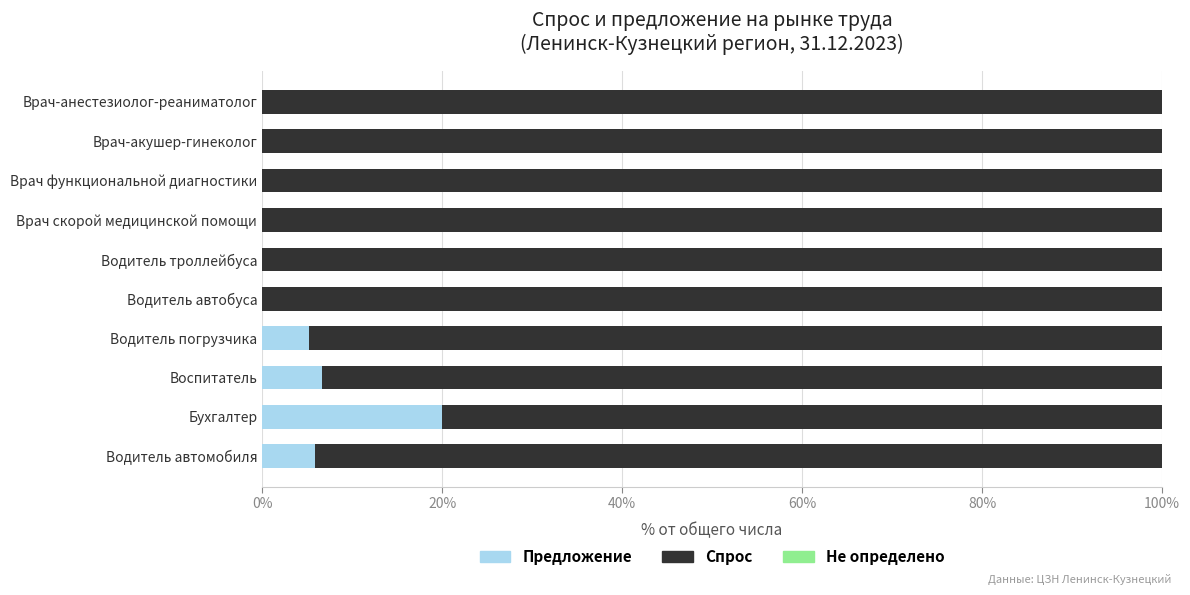

What is the total value across all series at Врач скорой медицинской помощи?

100.0